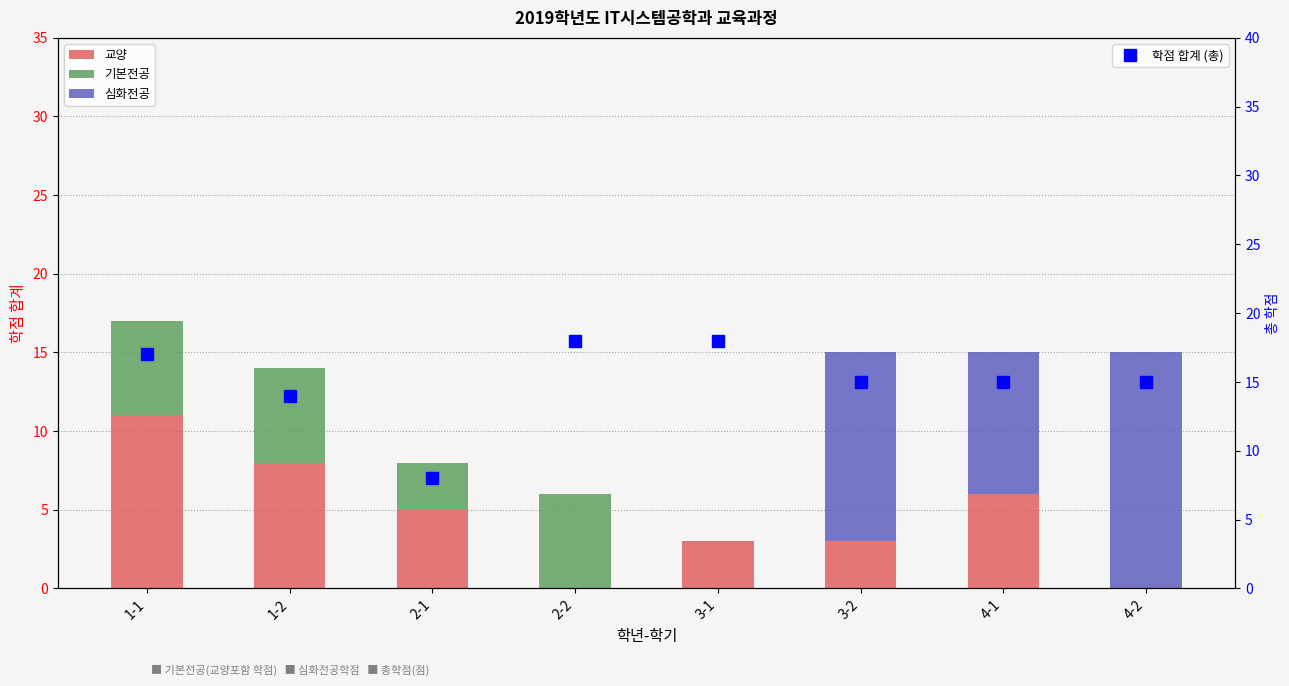

Which series has the largest total across all categories?

학점 합계 (총)